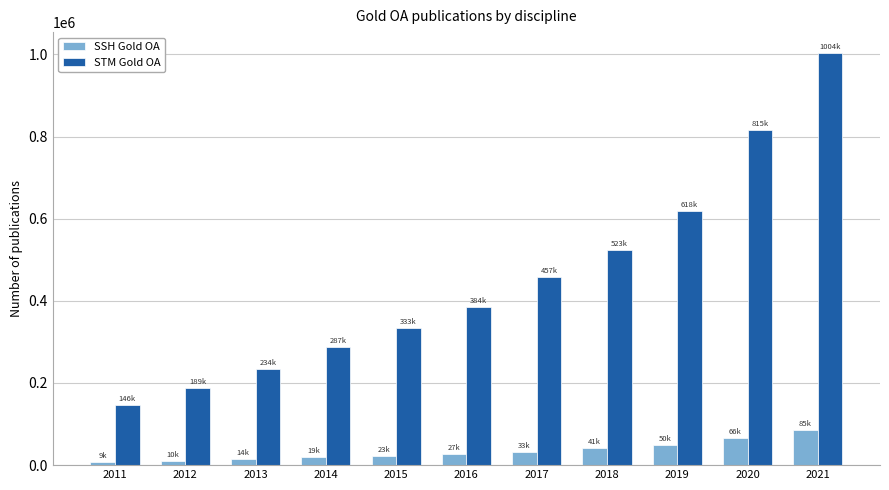

List the labels in order of STM Gold OA value, smallest first.

2011, 2012, 2013, 2014, 2015, 2016, 2017, 2018, 2019, 2020, 2021